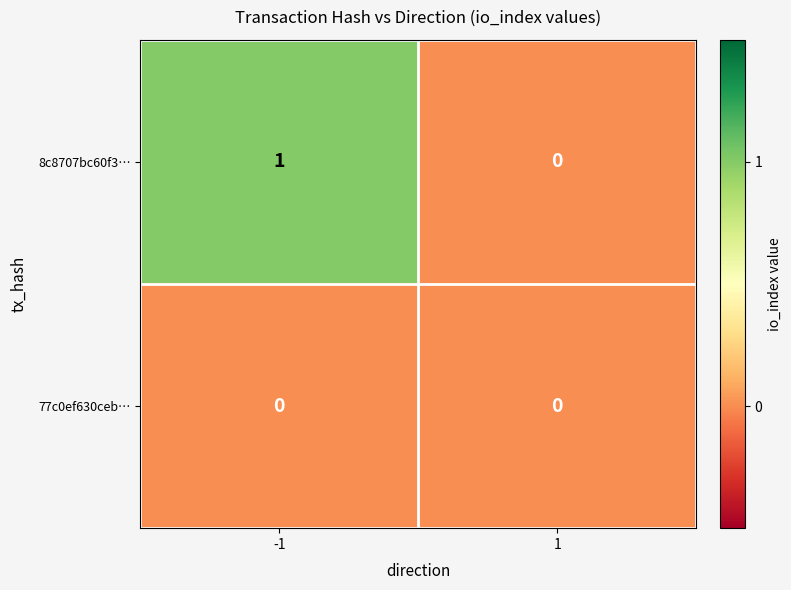

Reading left to right, extract all data points from this chart.

8c8707bc60f3…: 1	0
77c0ef630ceb…: 0	0